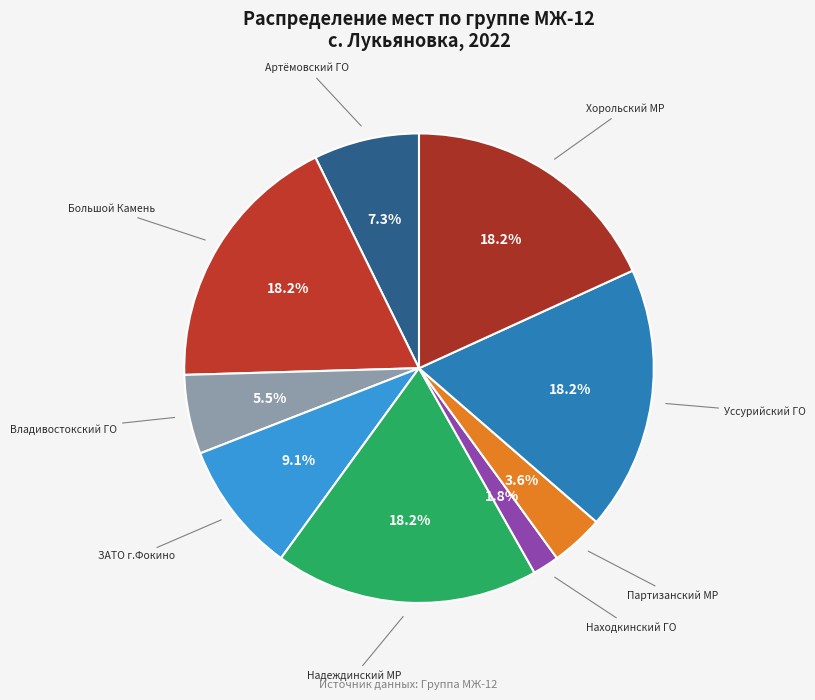

To the nearest percent, what is the difference between the ЗАТО г.Фокино and Находкинский ГО slice percentages?

7%